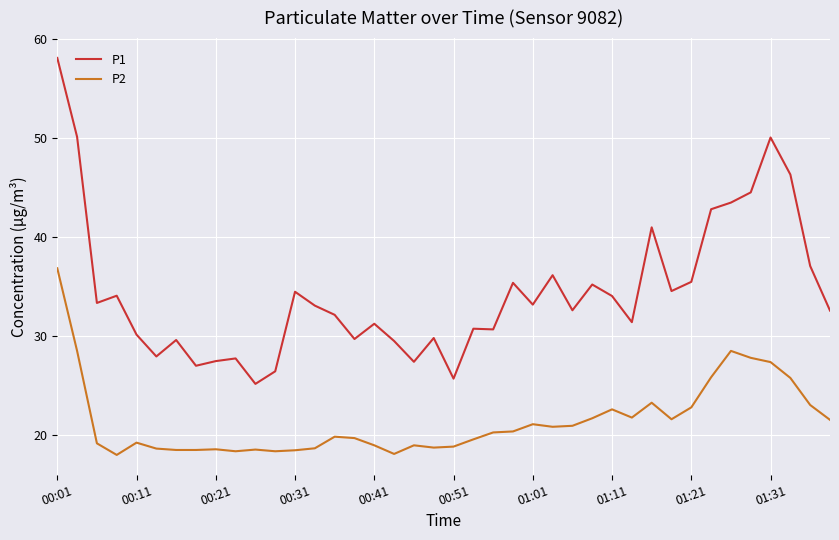

List the series in order of their peak value, lowest first.

P2, P1